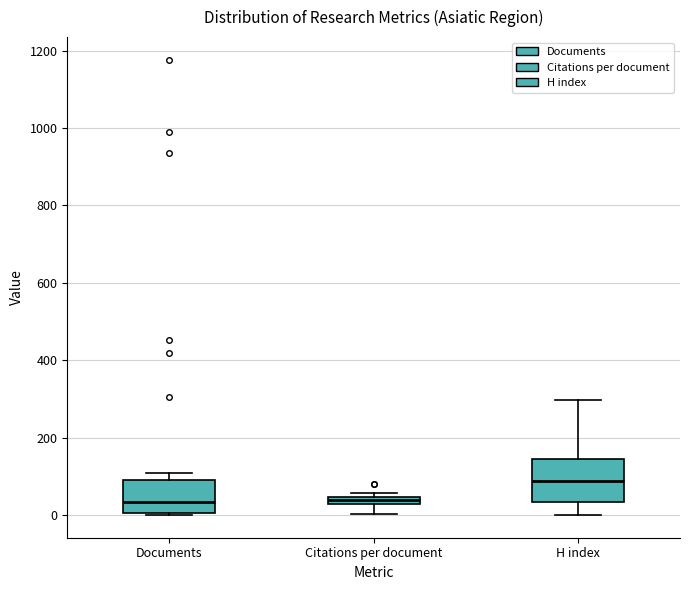

Which box has the highest median line?

H index